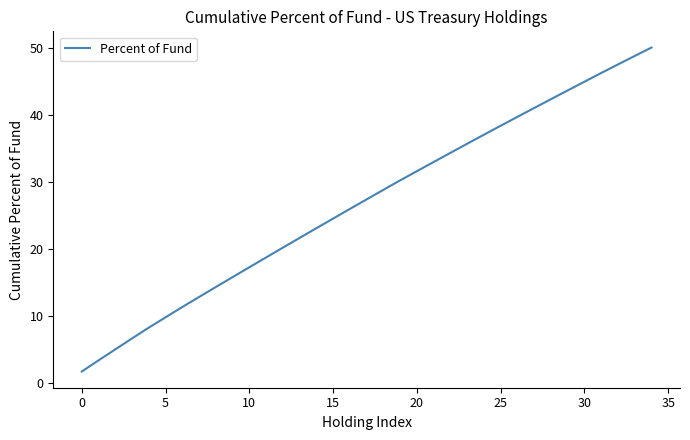

Does the chart have visible grid lines?

No